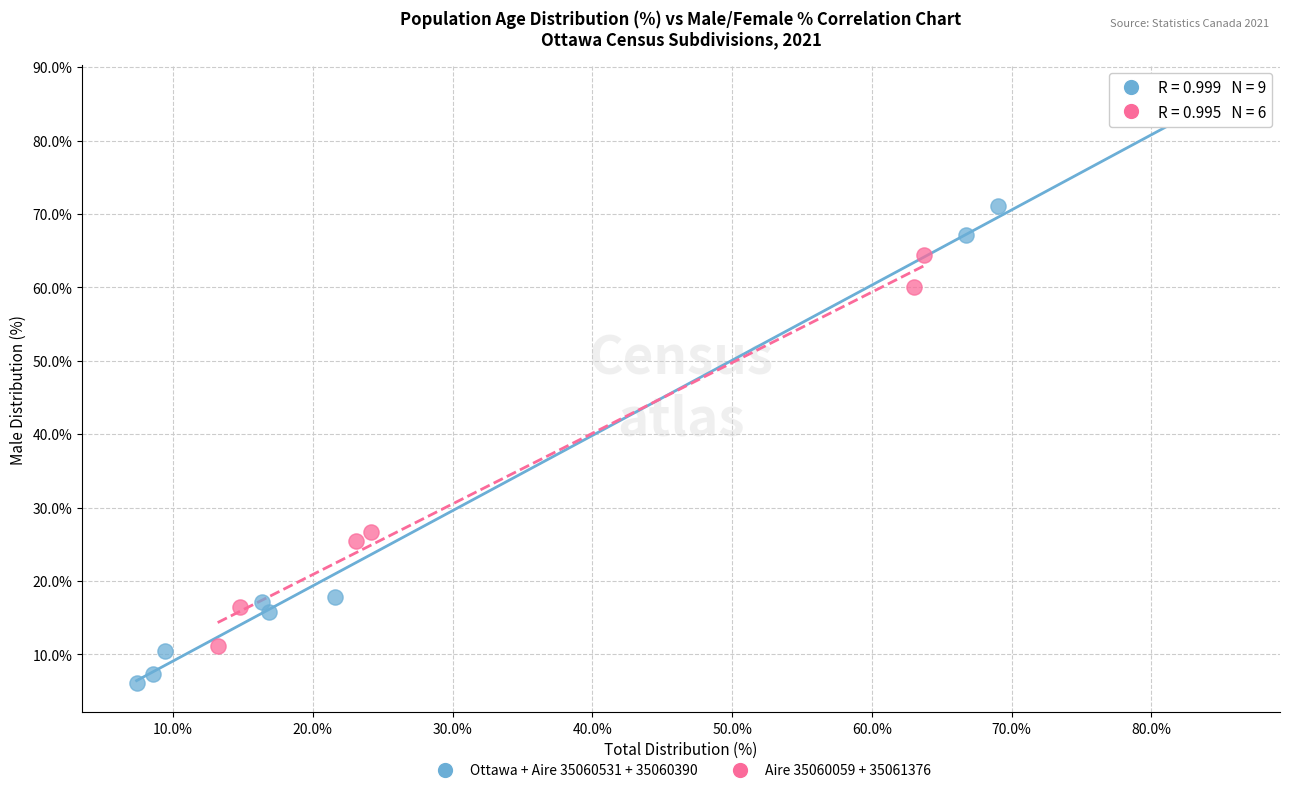

Which series contains the highest Y value?

Ottawa + Aire 35060531 + 35060390